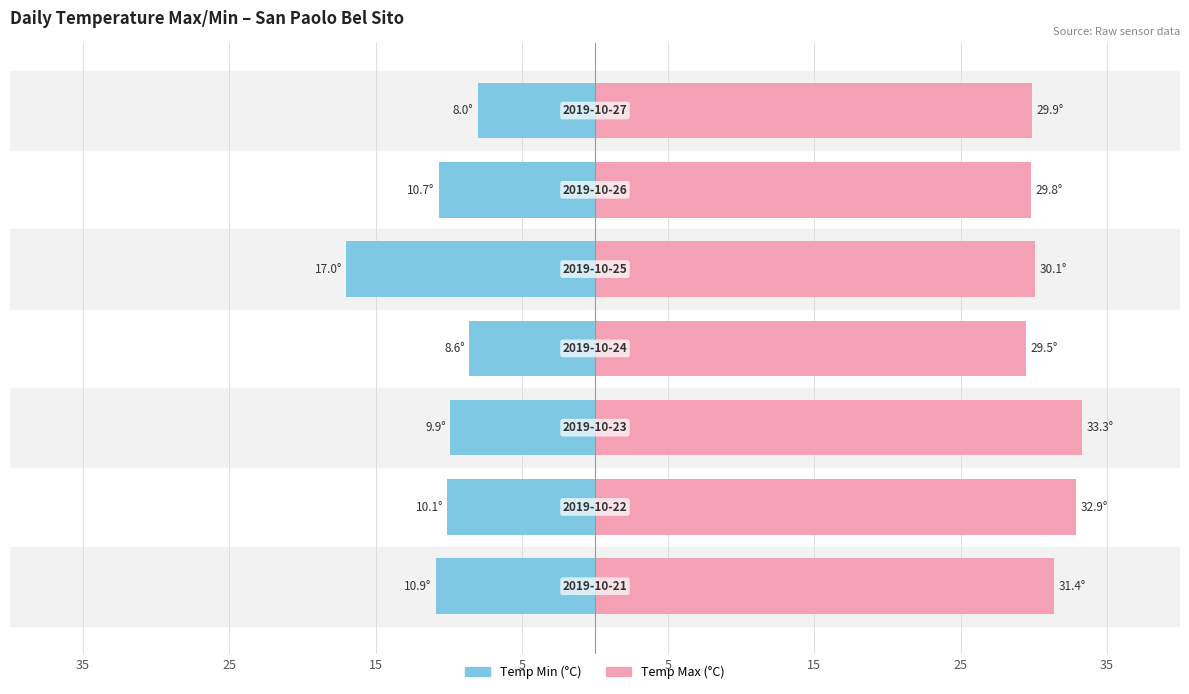

How many bars are there in each group?

2